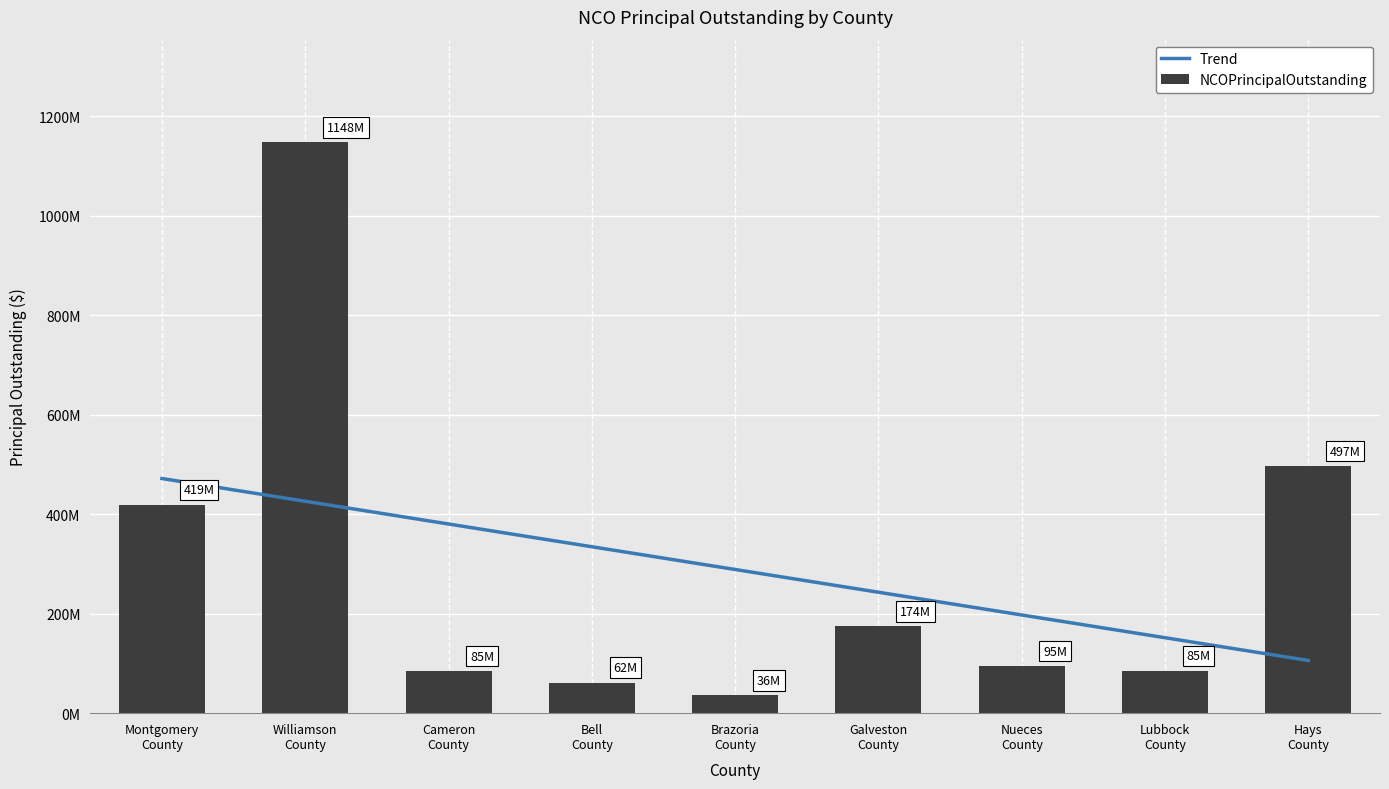

How many bars are there in total?

9